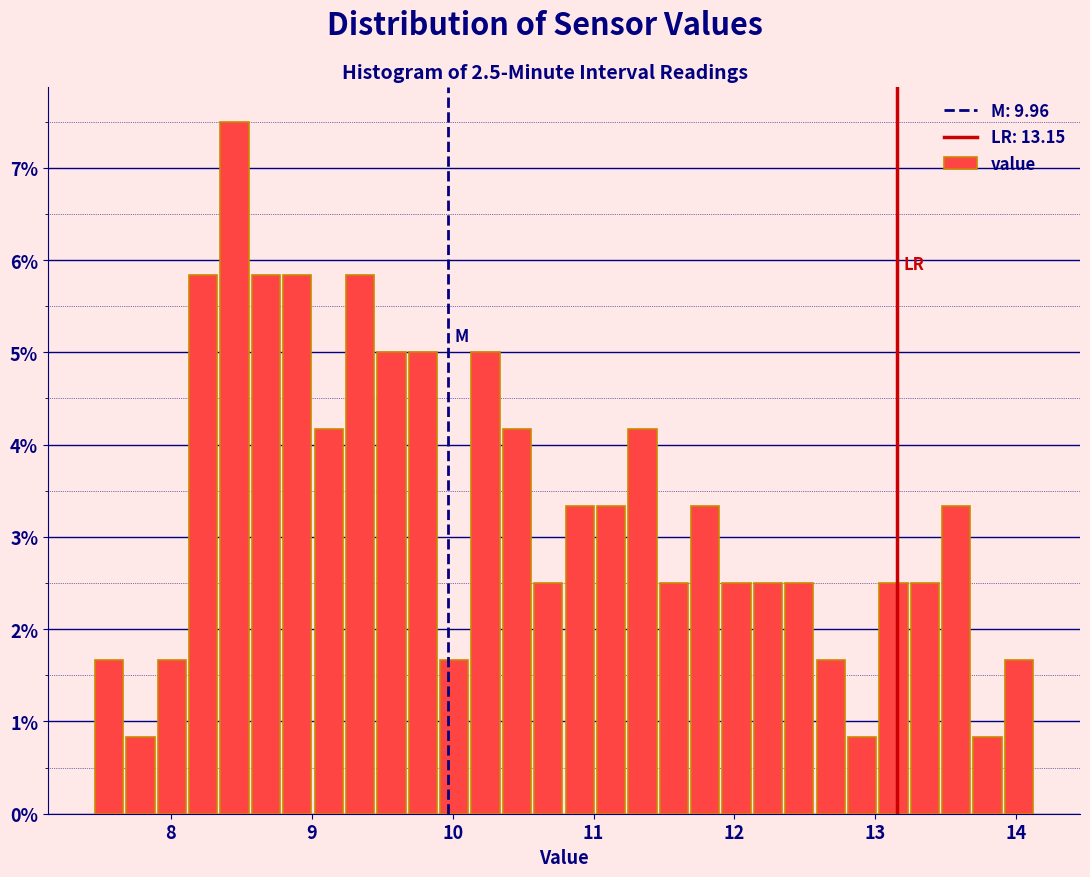

Around what value on the x-axis is the tallest bar? Give the approximate position of its centre, as read against the axis.

8.5